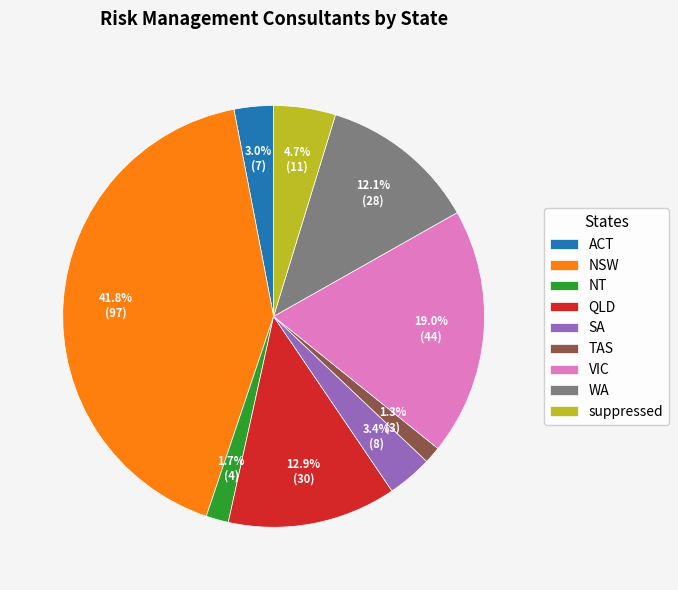

Does TAS represent more than half of the total?

No